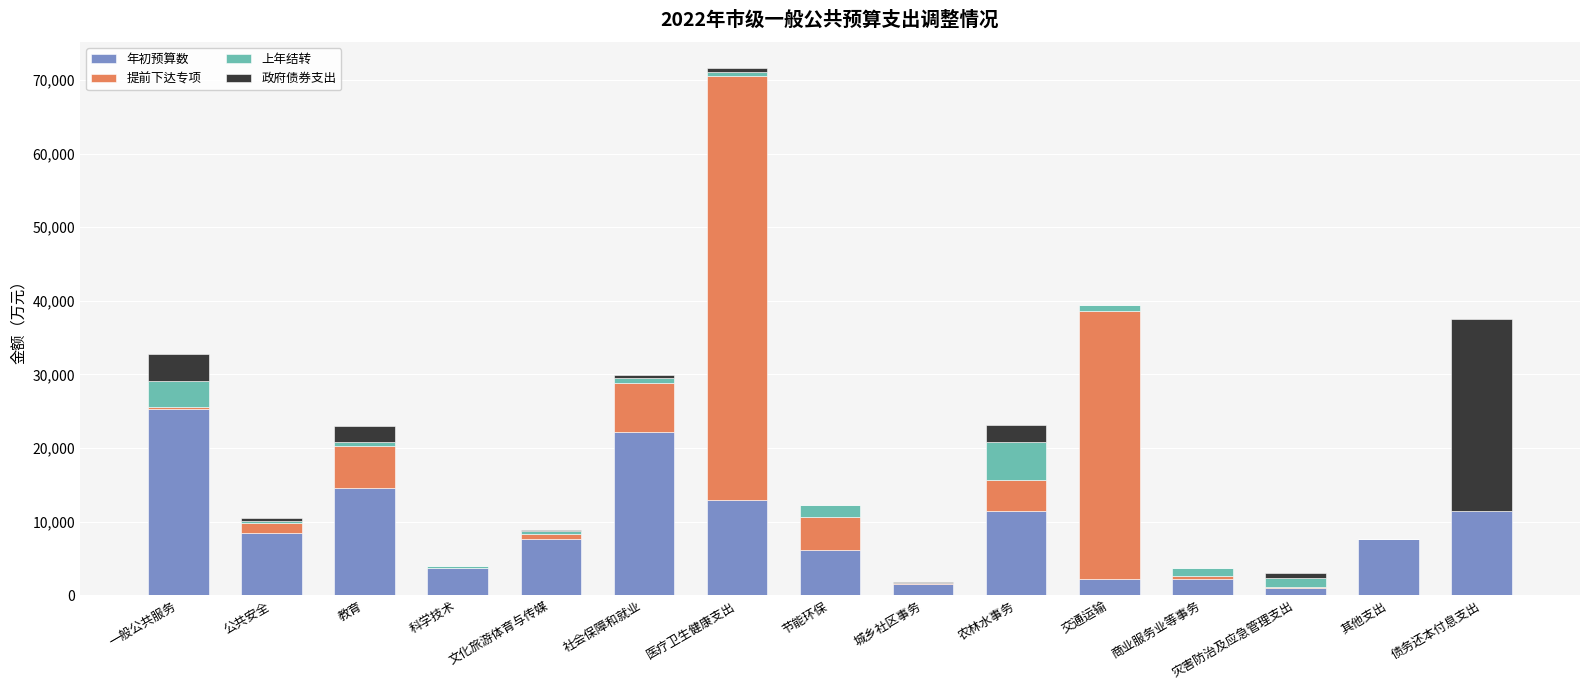

The value of 年初预算数 at 其他支出 is 12052.0. True or false?

False